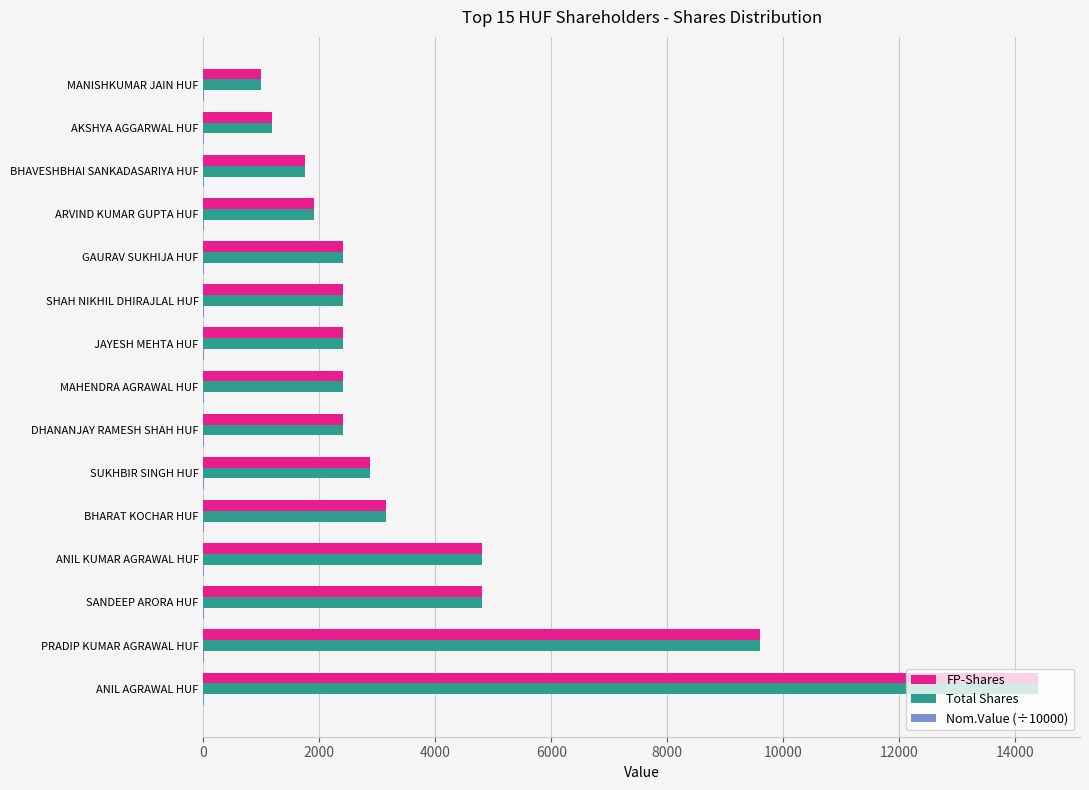

The Total Shares series shows 454.2 at MANISHKUMAR JAIN HUF. True or false?

False